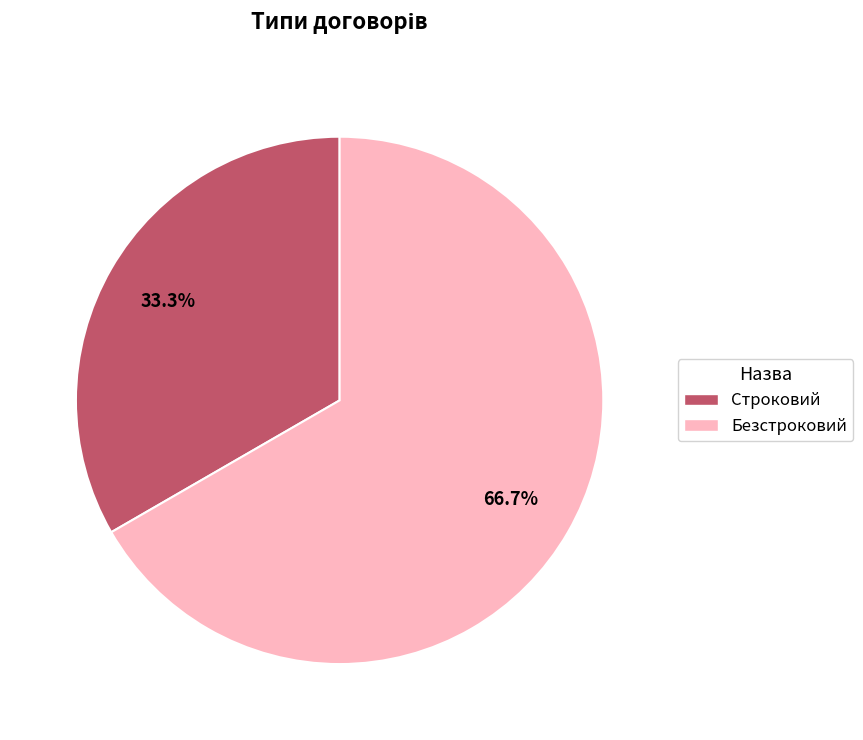

To the nearest percent, what is the combined percentage of Безстроковий and Строковий?

100%